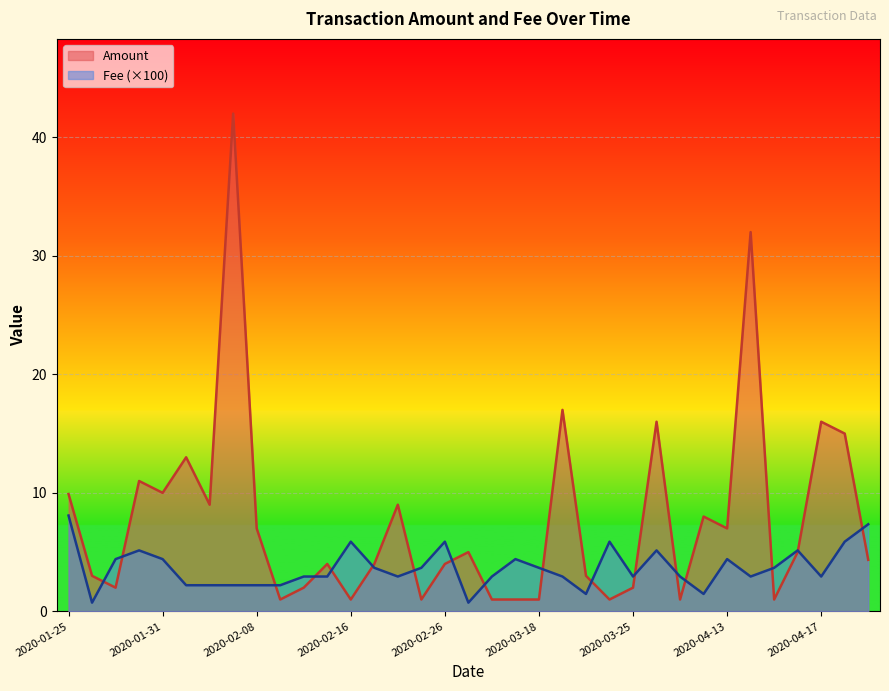

True or false: Fee and Amount cross at least once.

True